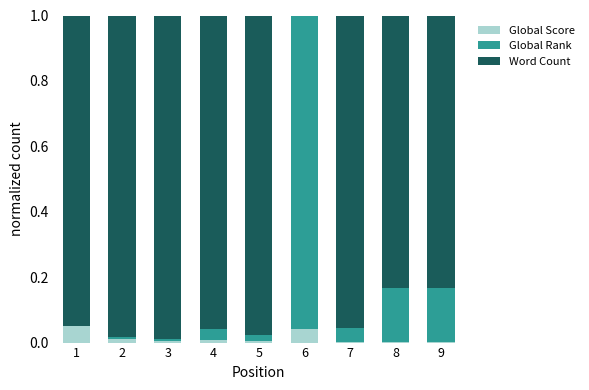

List the labels in order of Word Count value, largest first.

3, 2, 5, 4, 7, 1, 8, 9, 6